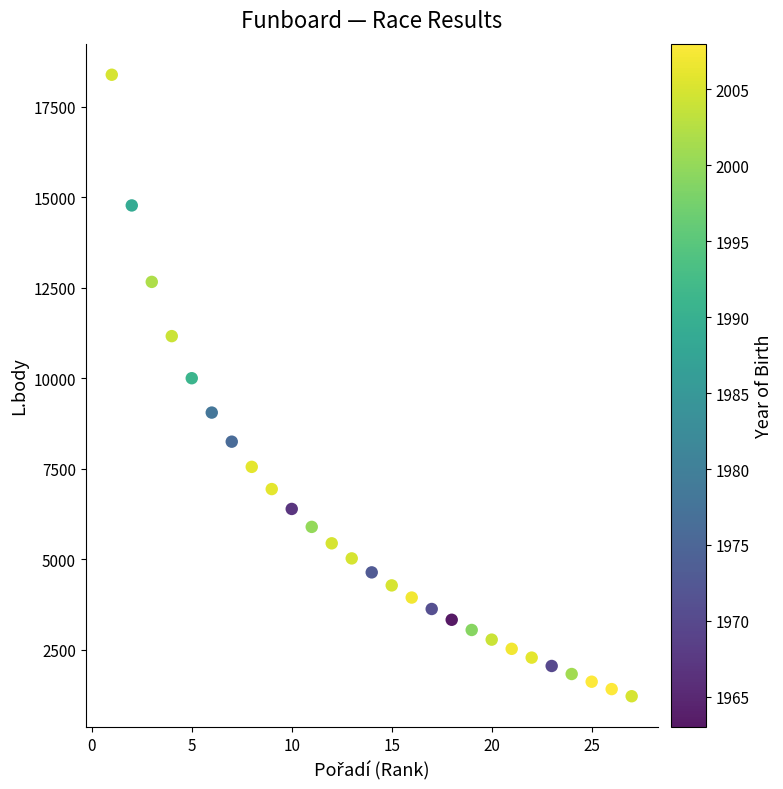

What is the range of Y values (max minus min)?

17176